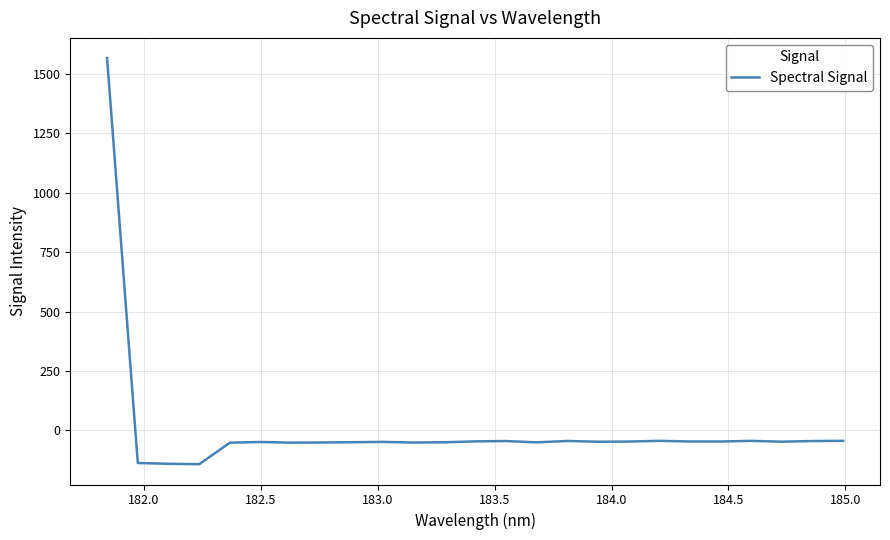

What is the maximum value shown in the chart?

1566.2